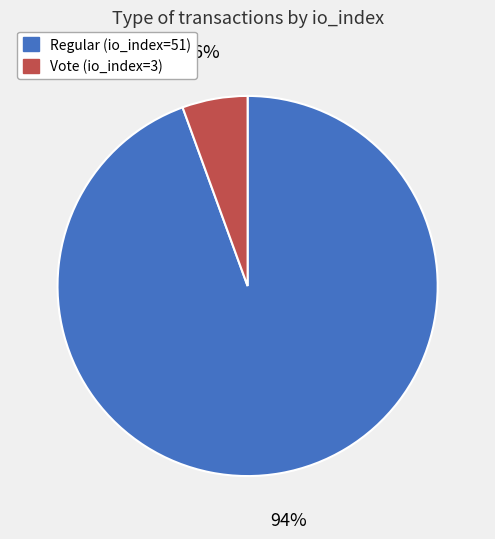

Between Vote (io_index=3) and Regular (io_index=51), which is larger?

Regular (io_index=51)